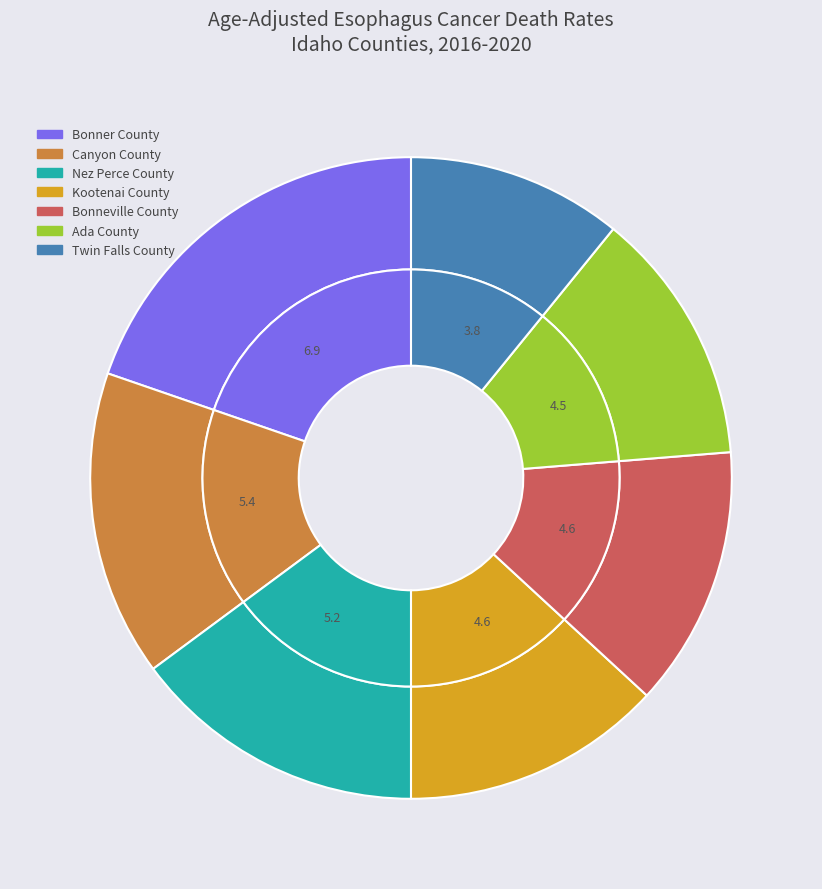

Between Kootenai County and Ada County, which is larger?

Kootenai County